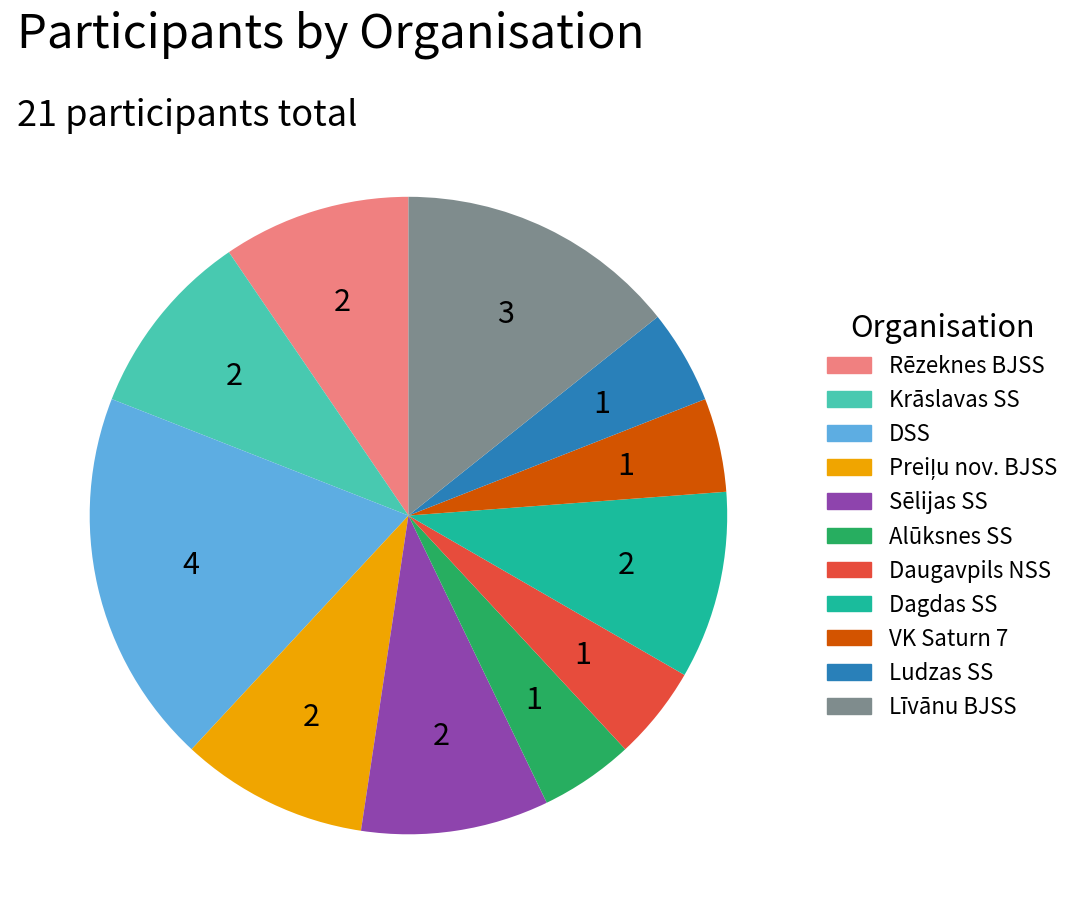

Is it true that Rēzeknes BJSS is 10% of the pie?

True